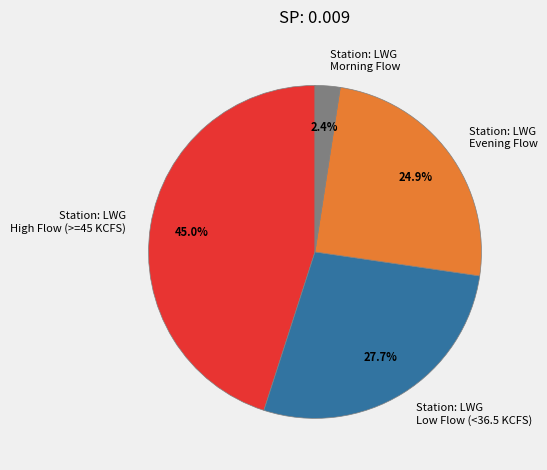

Count the number of slices in the pie.

4